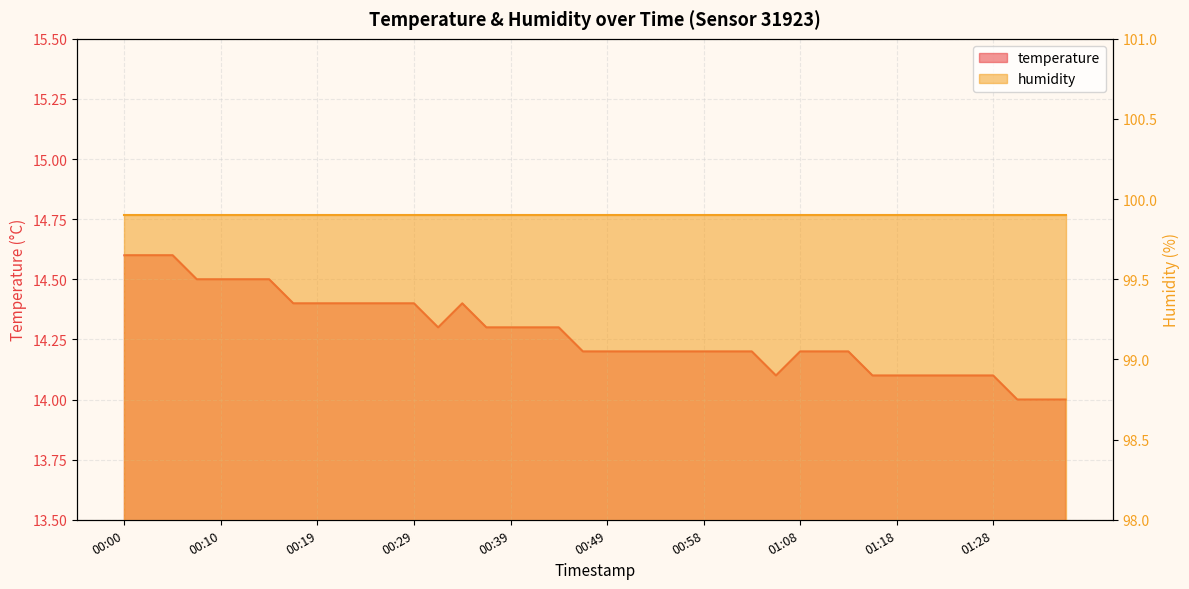

Rank the categories by value from lowest to highest.

01:30, 01:33, 01:35, 01:06, 01:15, 01:18, 01:20, 01:23, 01:25, 01:28, 00:46, 00:49, 00:51, 00:53, 00:56, 00:58, 01:01, 01:03, 01:08, 01:11, 01:13, 00:32, 00:36, 00:39, 00:41, 00:44, 00:17, 00:19, 00:22, 00:24, 00:27, 00:29, 00:34, 00:07, 00:10, 00:12, 00:15, 00:00, 00:02, 00:05